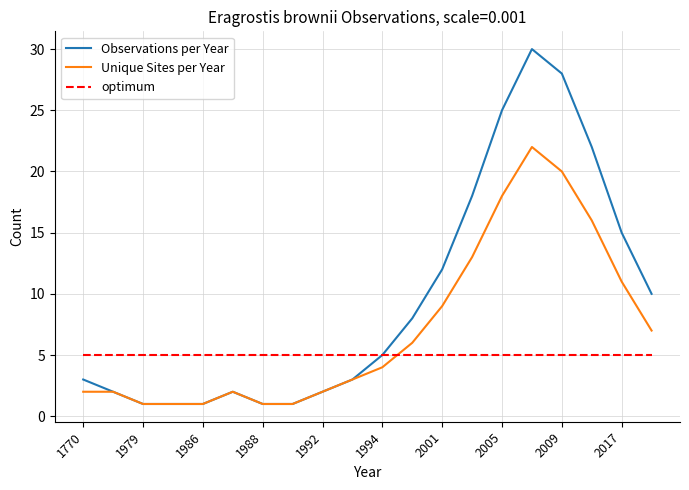

Rank the series by their maximum value, from highest to lowest.

Observations per Year, Unique Sites per Year, optimum